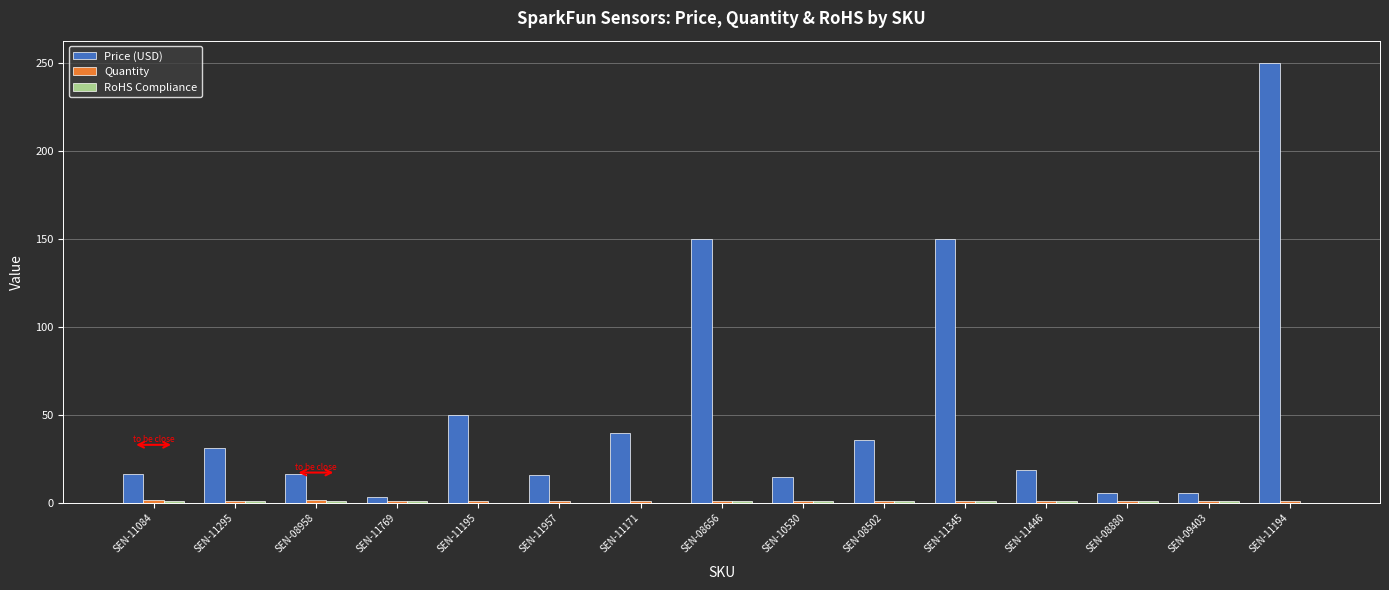

Which series has the widest spread of values?

Price (USD)